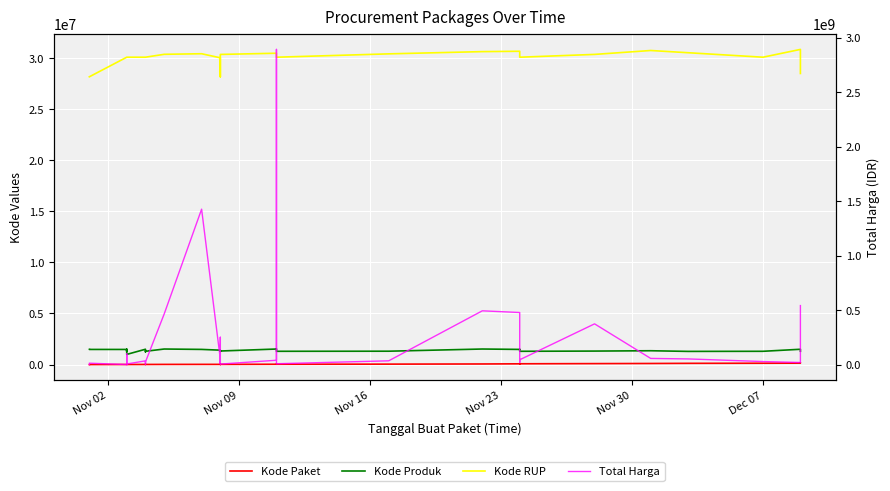

Reading left to right, extract all data points from this chart.

Kode Paket: 464	675	5449	5997	6214	6246	6300	6350	6397	6503	8530	8646	8668	8601	13652	16823	17509	17272	17283	17238	17580	28271	28425	27891	40112	55826	70453	67279	73894	91101	103541	117783	128516	137876	139817
Kode Produk: 1479674	1478957	1477921	1290116	1477439	1480231	1477325	1287050	1478456	992379	1498322	1366038	1245647	1296948	1519264	1481562	1407595	1294388	1290567	1312683	1324912	1518309	1519291	1297110	1305852	1519260	1481562	1495514	1297110	1318333	1350905	1286873	1297110	1495514	1302598
Kode RUP: 28171087	28171087	30089034	30089034	30089034	30089034	30089034	30089034	30089034	30089034	30089034	30089034	30089034	30089034	30372232	30428912	30029068	28171469	28171469	30270270	30361227	30478474	30449124	30089034	30416731	30636058	30670893	30352738	30089034	30363247	30745112	30527421	30089034	30852642	28497118
Total Harga: 333600	12453900	78000	98772570	2772000	265000	4672200	182000	8742500	5129000	34000000	32441200	577875	23653000	464002100	1425867900	49730040	9180000	15513960	250350000	4350000	39440000	2892122000	7401240	34292000	493000000	477600000	19175000	43859200	373404000	56152800	51601000	27412000	18900000	541071000